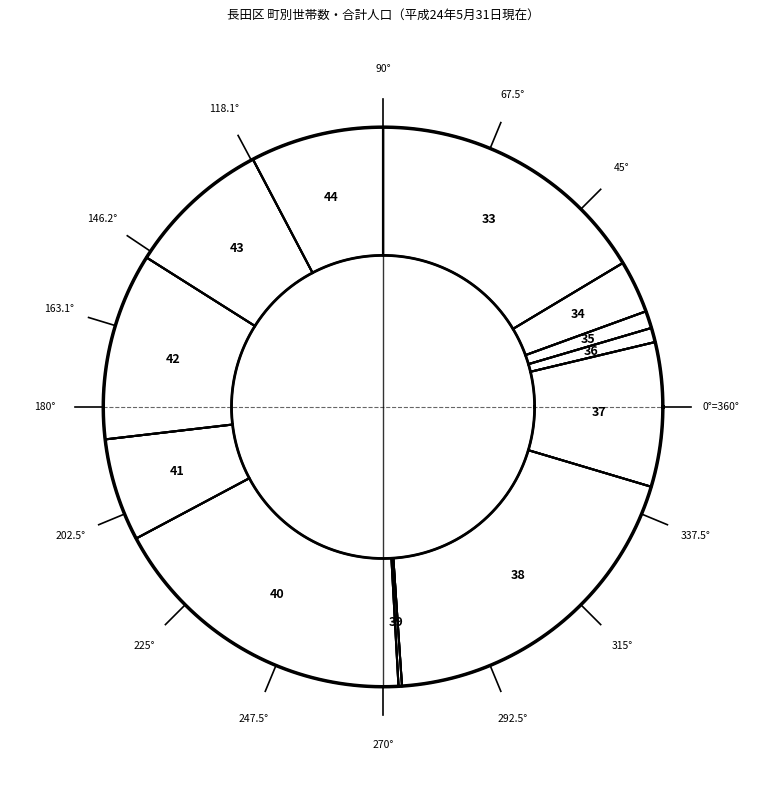

Rank the categories by value from highest to lowest.

池田広町, 一番町３丁目, 池田上町, 一里山町, 池田寺町, 鶯町１丁目, 鶯町２丁目, 一番町５丁目, 池田経町, 池田塩町, 池田新町, 一番町１丁目